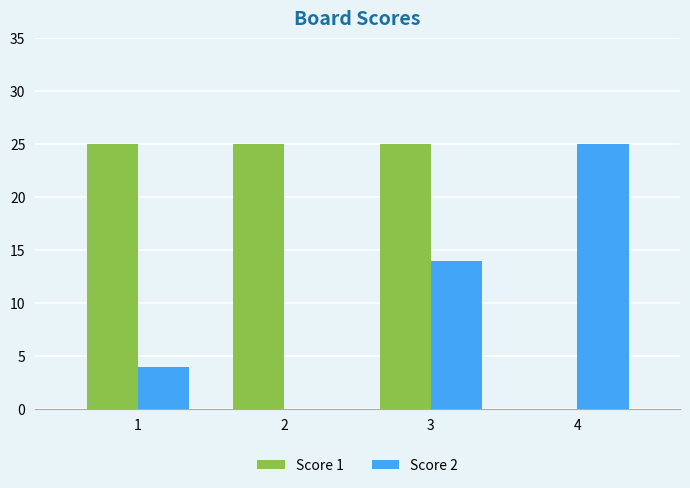

At which category is the sum across all series the highest?

3